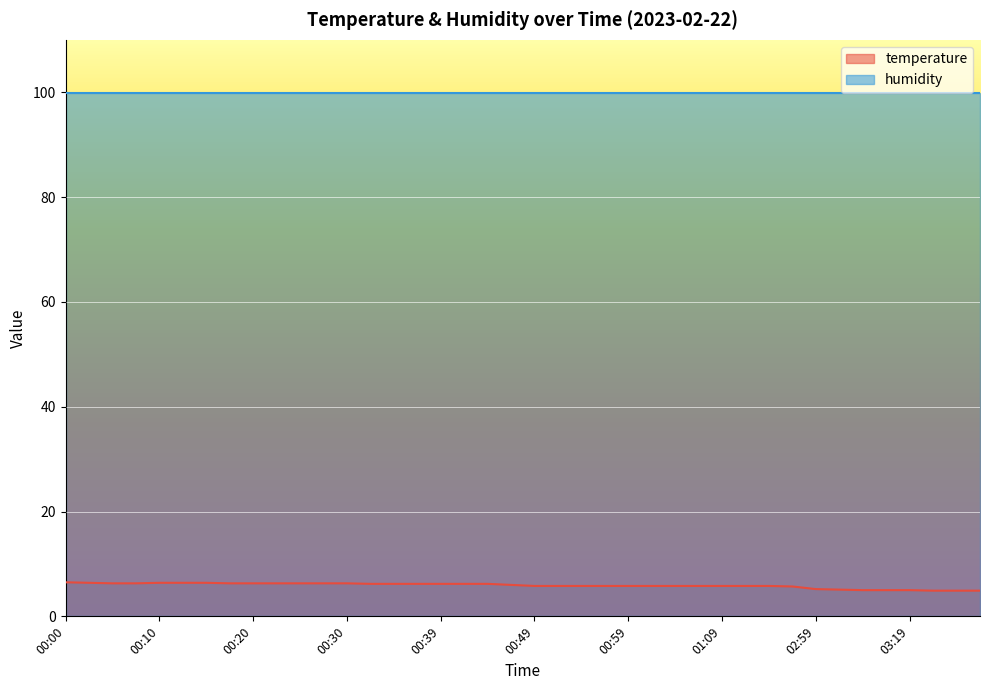

What is the difference between the maximum and minimum values?

1.6